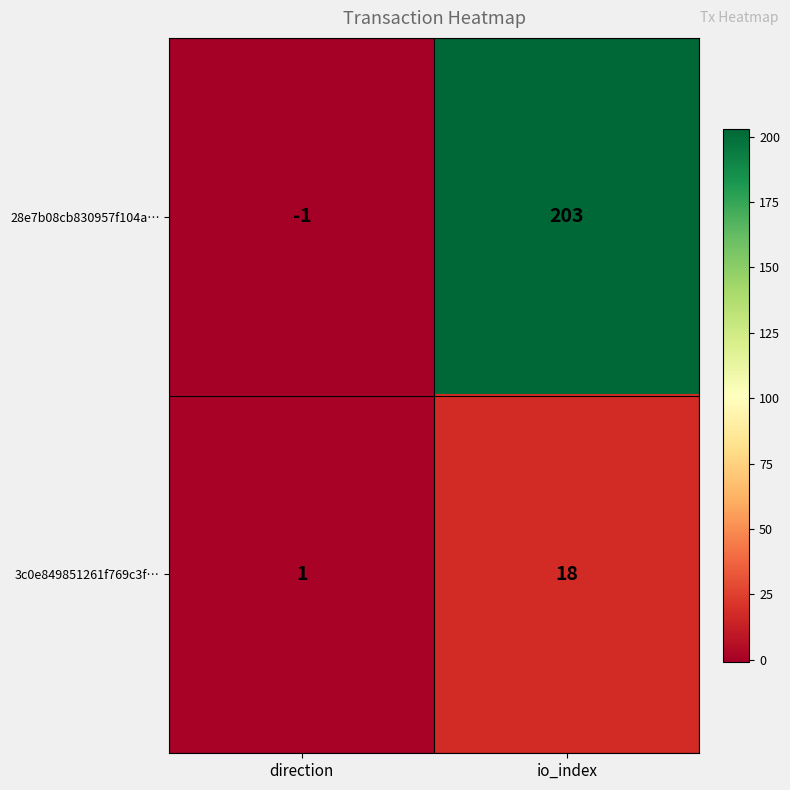

The value of 28e7b08cb830957f104a… at io_index is 203. True or false?

True